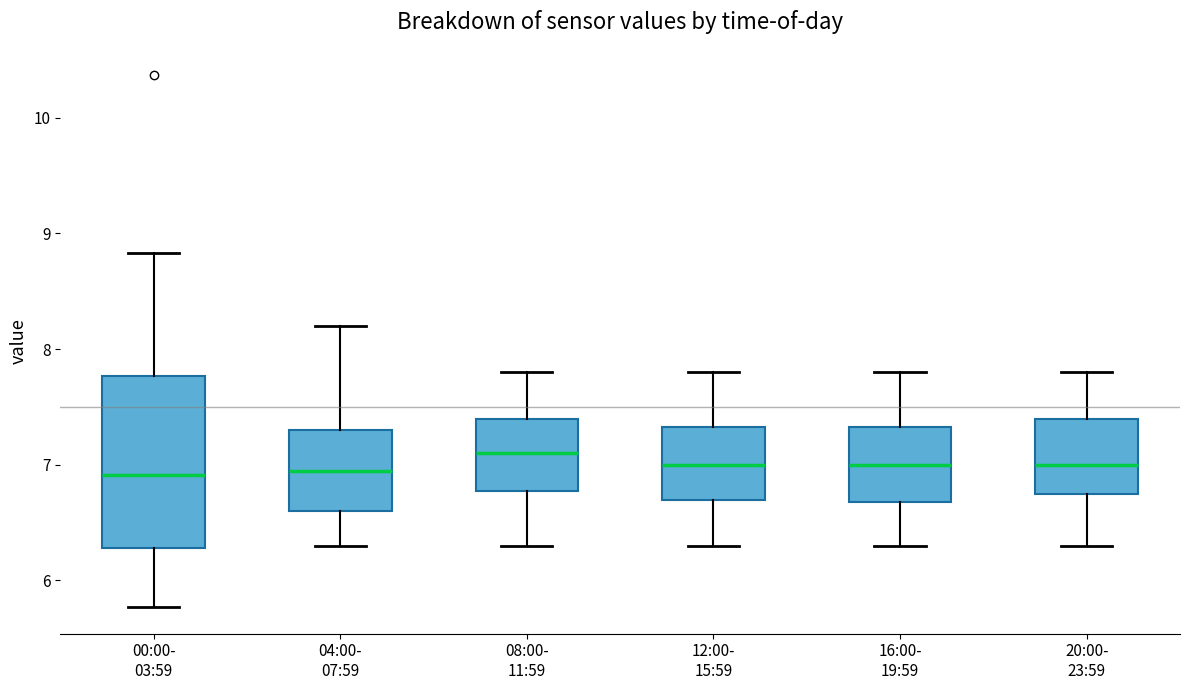

Where does the lower whisker of the box for 16:00- 19:59 end on the y-axis? The values are not printed on the chart, so give them approximately, as read against the axis.

6.3